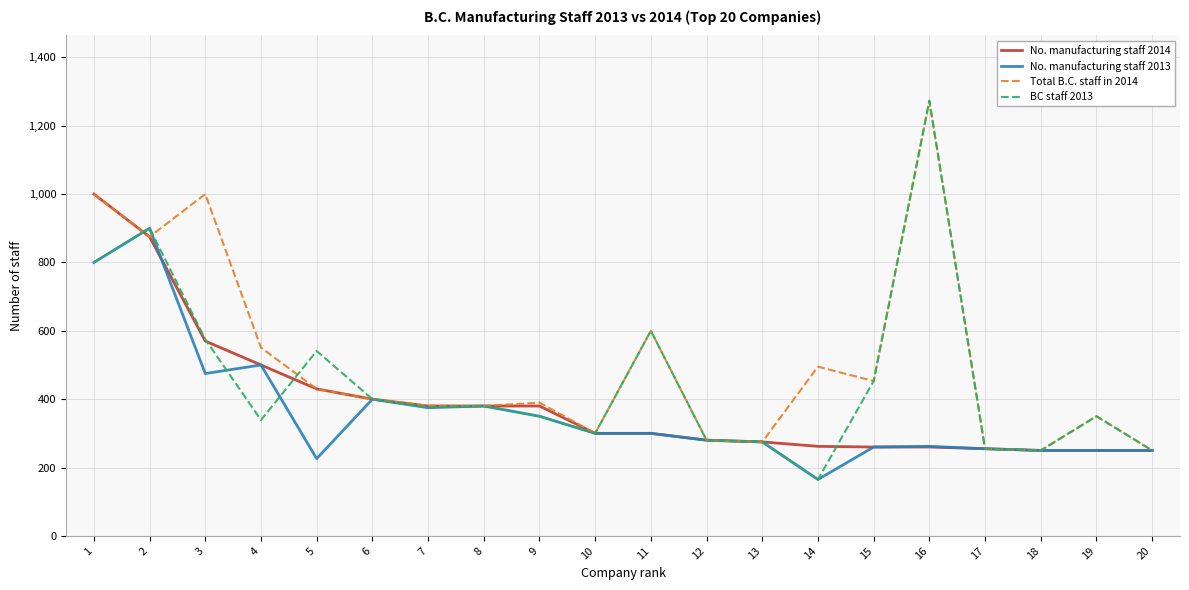

Which series has the largest range (max minus min)?

BC staff 2013